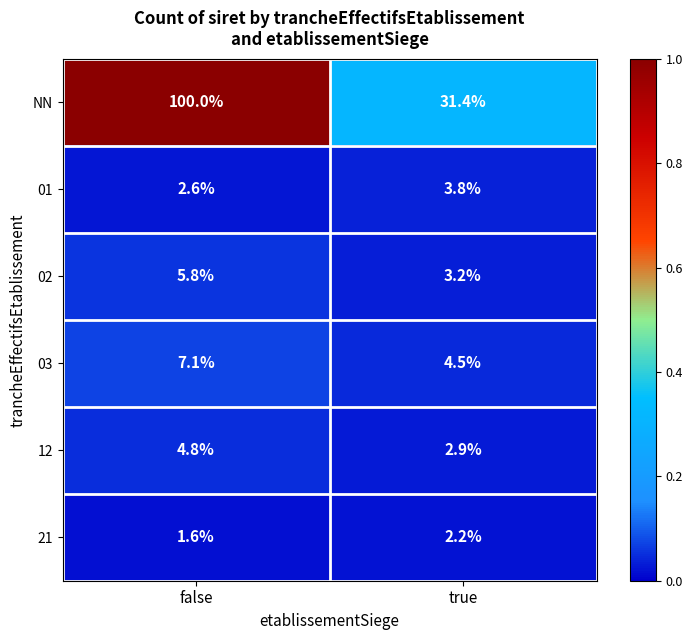

Reading left to right, list all the values displayed in this chart.

NN: 100.0	31.4
01: 2.6	3.8
02: 5.8	3.2
03: 7.1	4.5
12: 4.8	2.9
21: 1.6	2.2